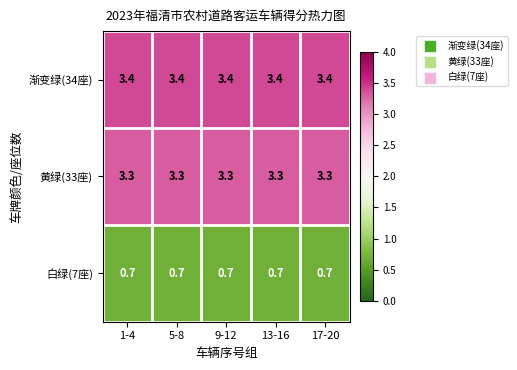

What is the difference between the highest and lowest values at 1-4?

2.7